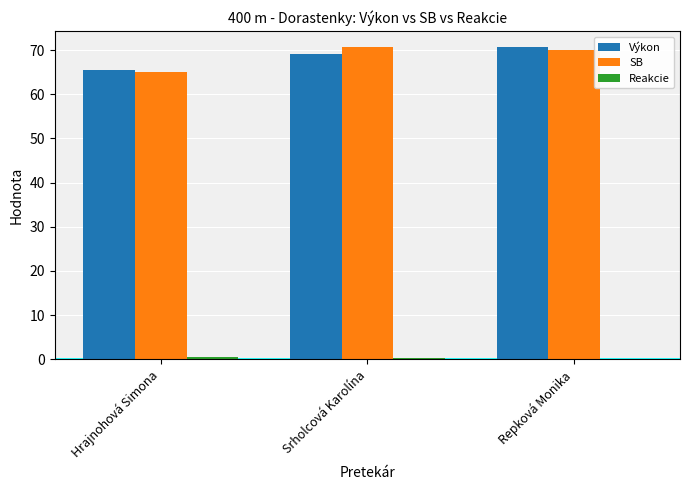

True or false: SB has a value of 39.7 at Hrajnohová Simona.

False